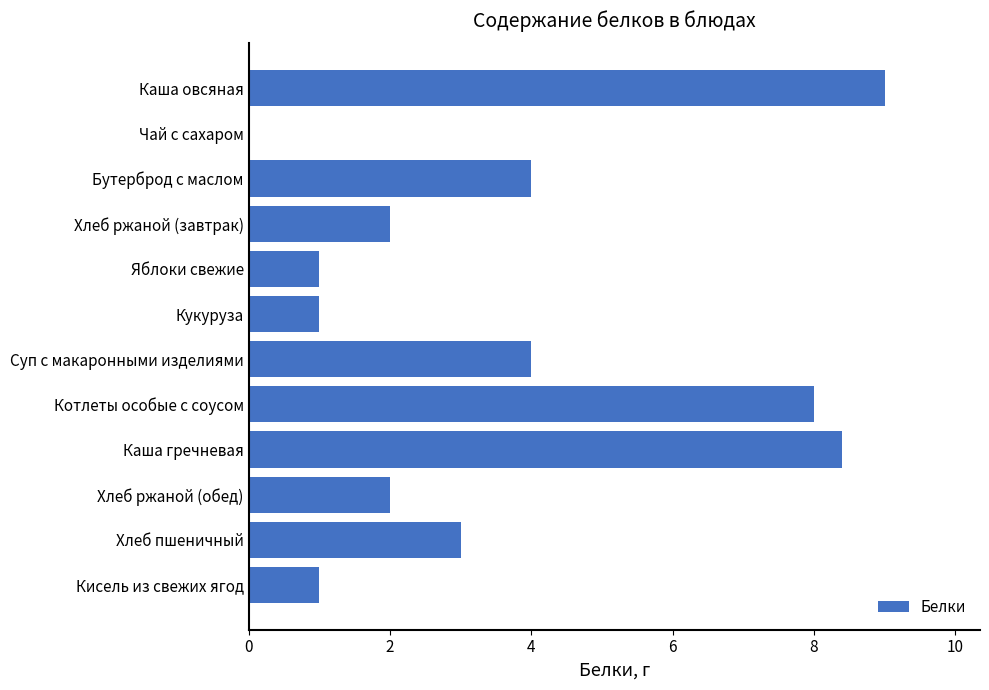

Reading top to bottom, extract all data points from this chart.

Каша овсяная=9.0	Чай с сахаром=0.0	Бутерброд с маслом=4.0	Хлеб ржаной (завтрак)=2.0	Яблоки свежие=1.0	Кукуруза=1.0	Суп с макаронными изделиями=4.0	Котлеты особые с соусом=8.0	Каша гречневая=8.4	Хлеб ржаной (обед)=2.0	Хлеб пшеничный=3.0	Кисель из свежих ягод=1.0